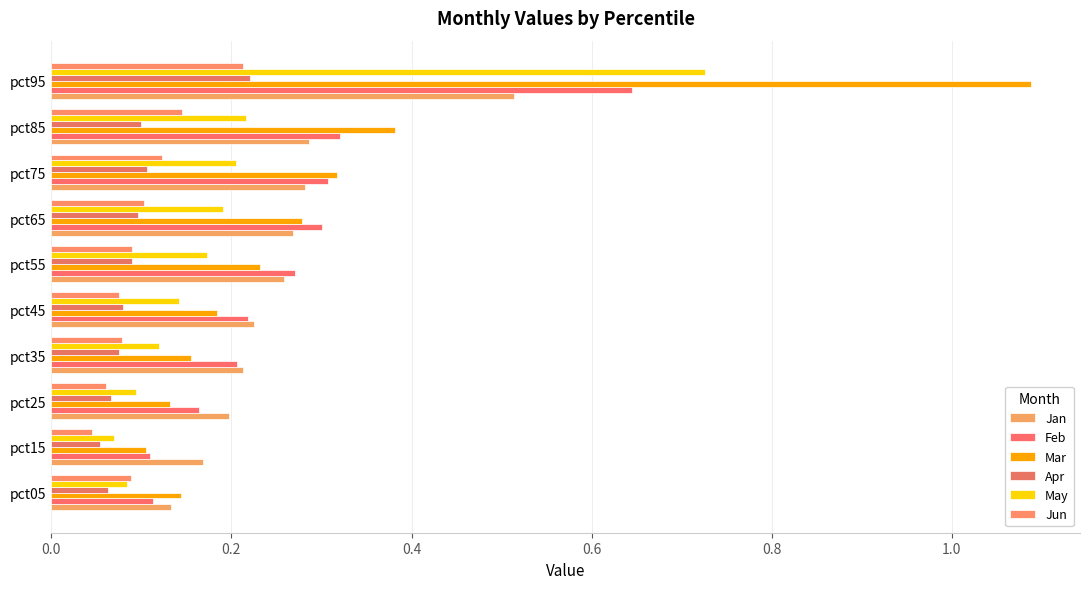

How many series are shown in this chart?

6